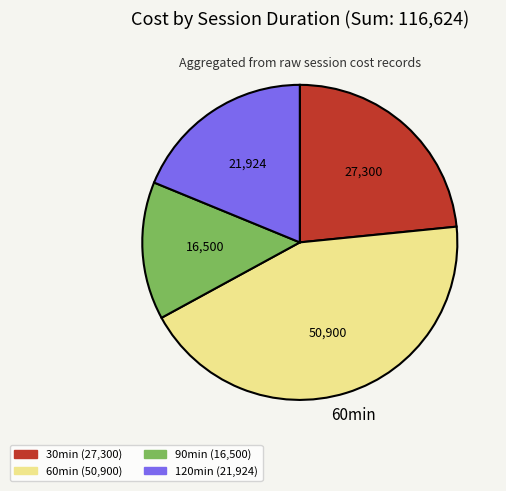

Is there a majority slice in this chart?

No